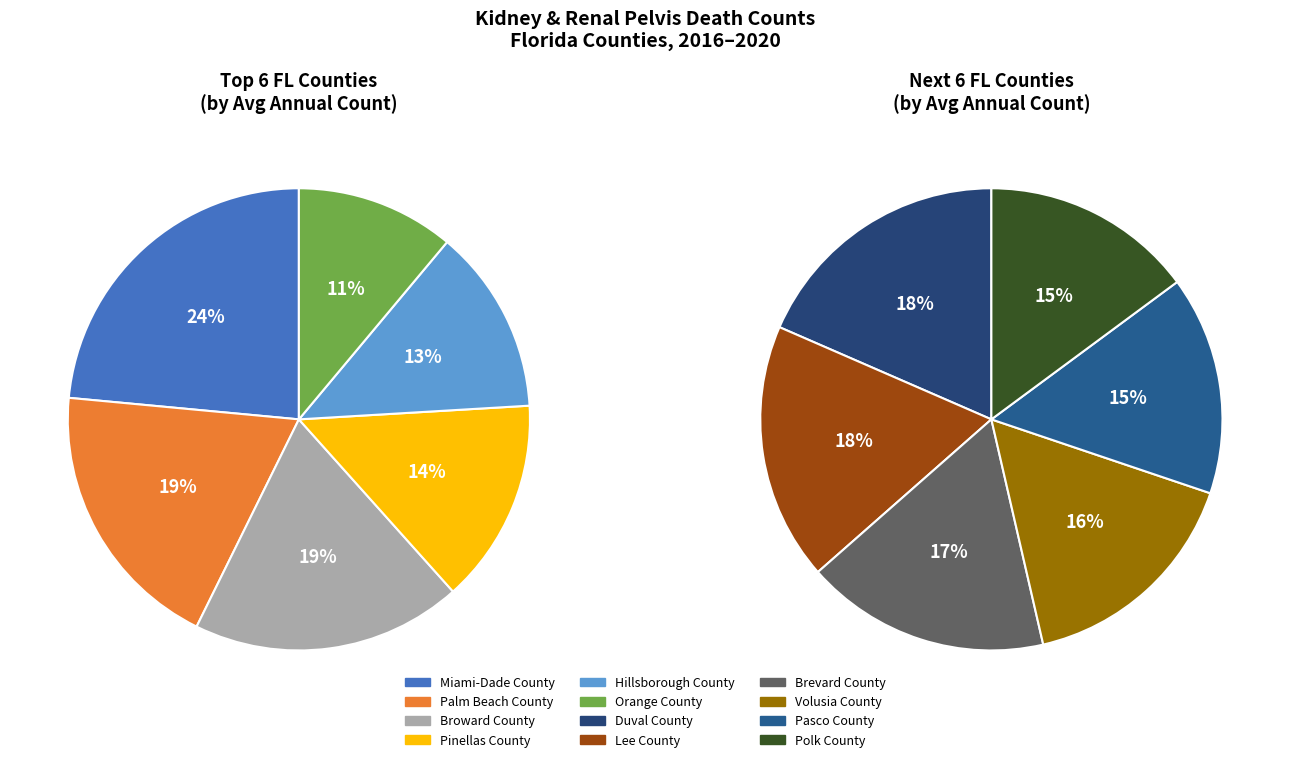

How many slices are in this pie chart?

12